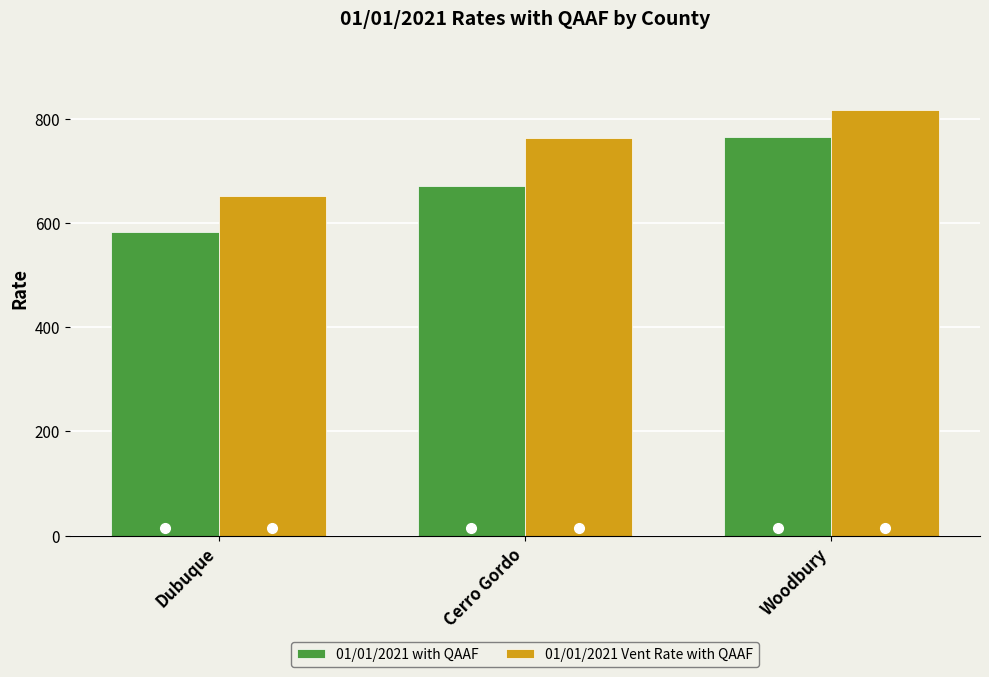

What is the minimum value for 01/01/2021 with QAAF?

582.5